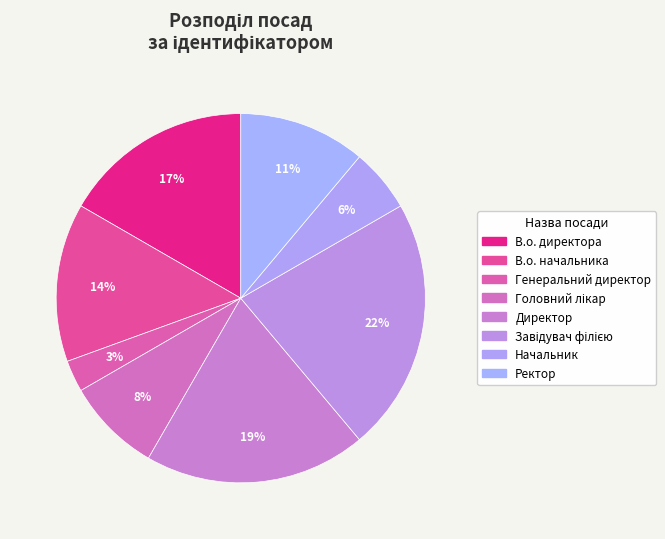

Count the number of slices in the pie.

8